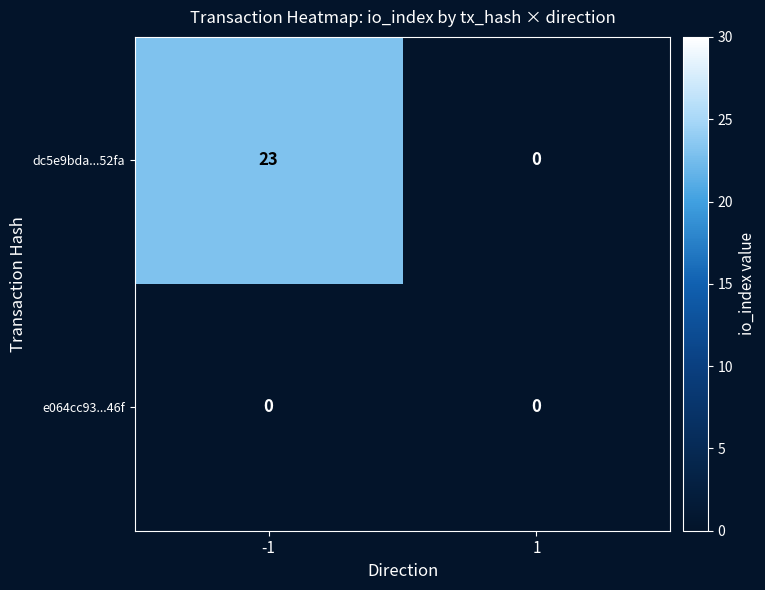

Rank the series at -1 from lowest to highest value.

e064cc93...46f, dc5e9bda...52fa